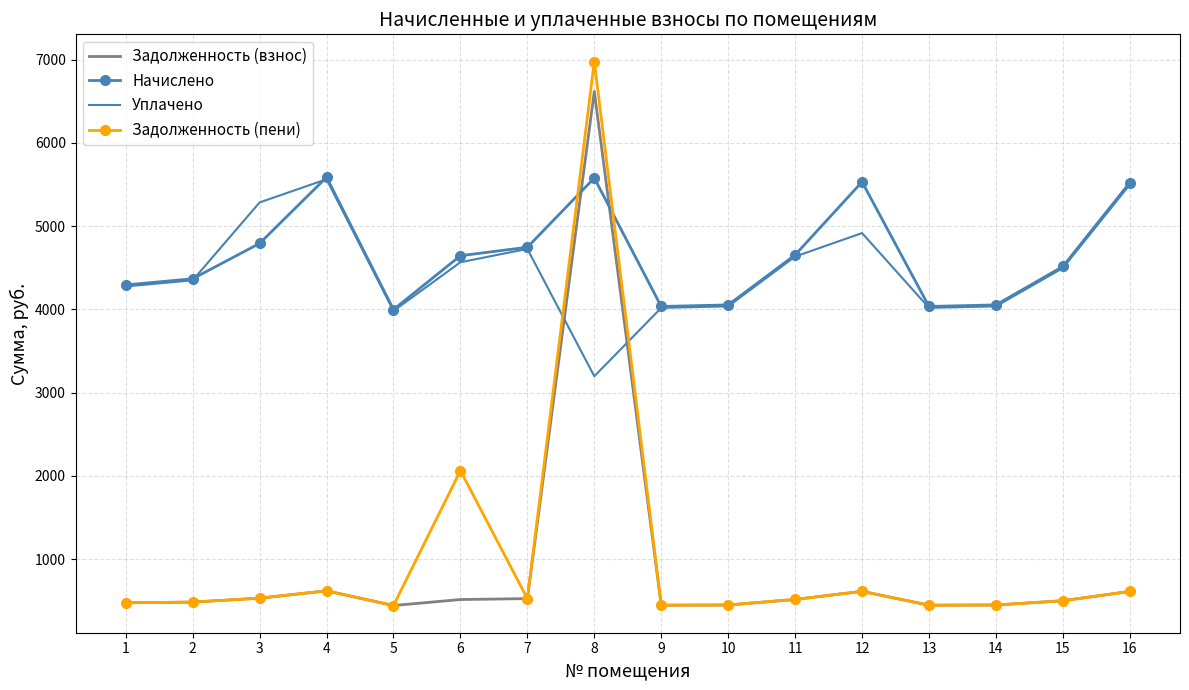

What is the spread (max minus min) of values at 13?

3587.5